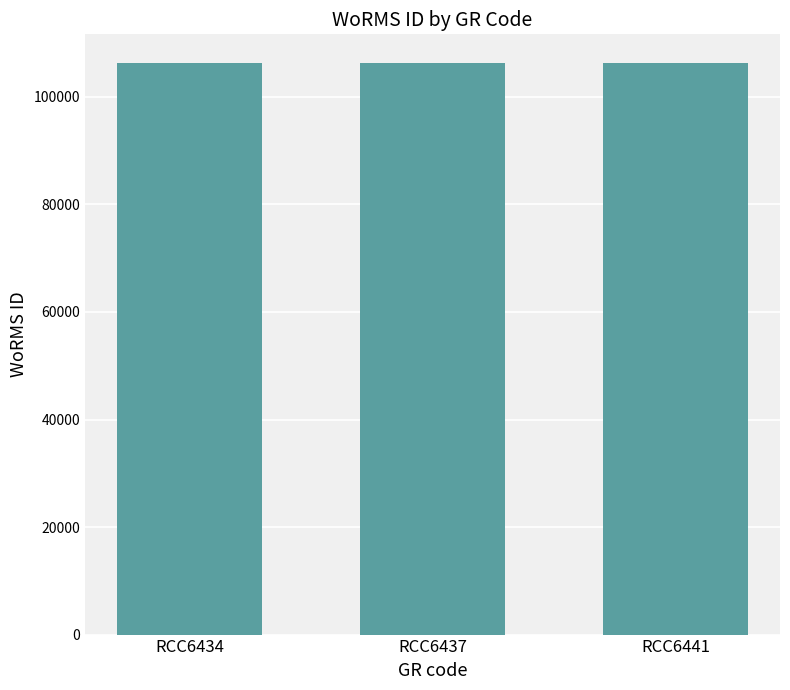

What is the minimum value shown in the chart?

106305